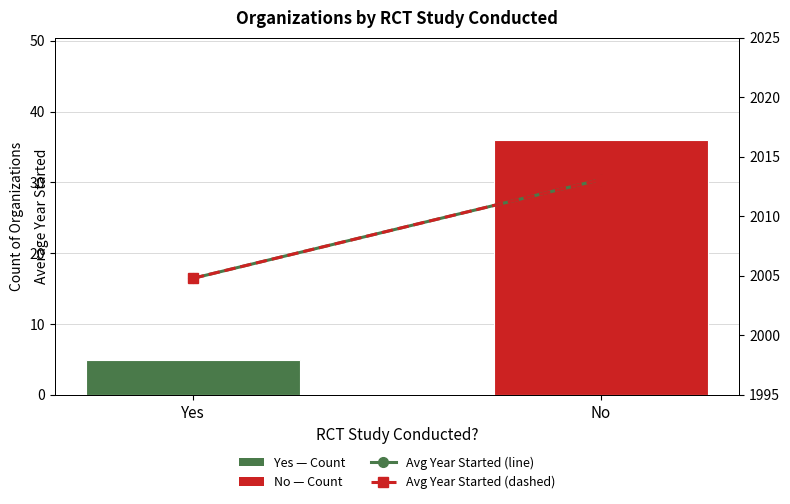

Reading right to left, list all the values displayed in this chart.

Count of Organizations: 36.0	5.0
Avg Year Started (line): 2013.1	2004.8
Avg Year Started (dashed): 2013.1	2004.8